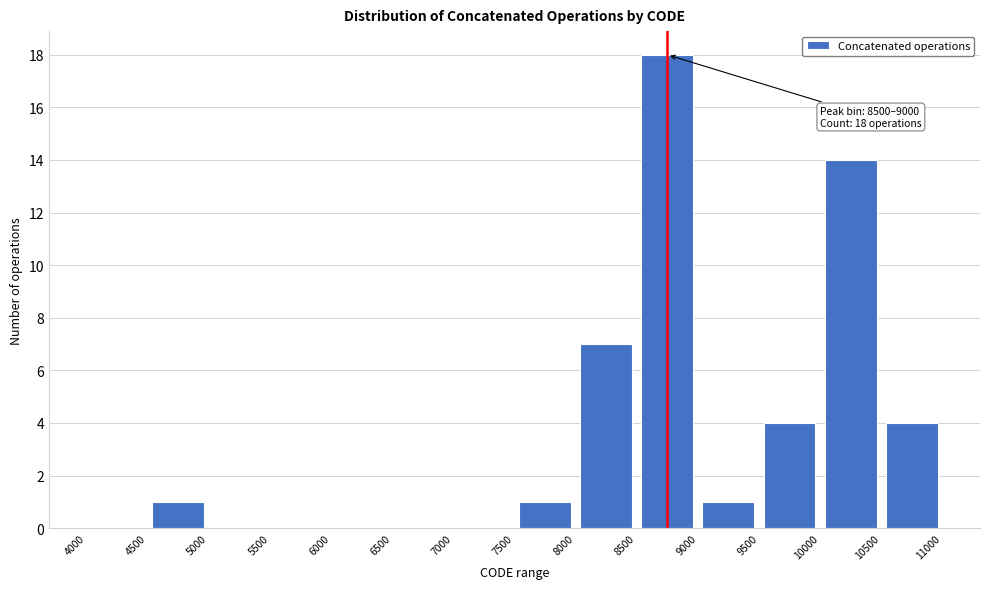

Which range on the x-axis has the tallest bar?

8500 to 9000